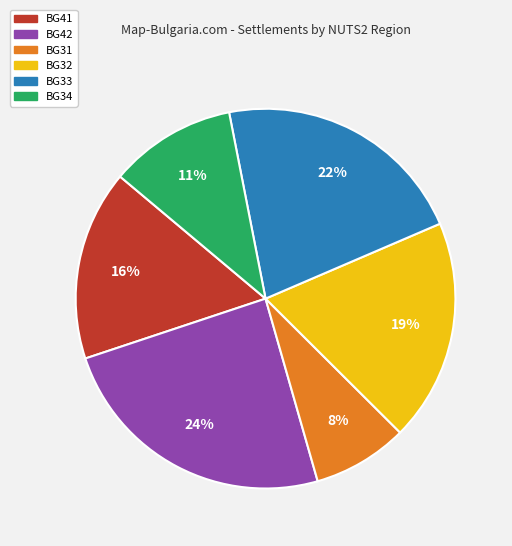

Combined, do BG34 and BG31 account for over 50%?

No